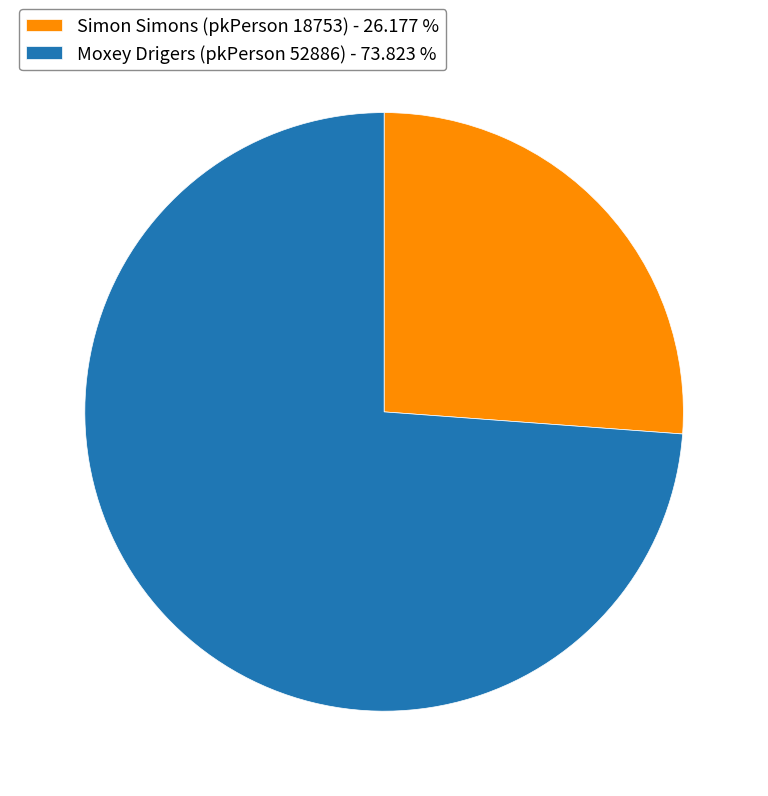

What is the ratio of the value at Simon Simons (pkPerson 18753) - 26.177 % to the value at Moxey Drigers (pkPerson 52886) - 73.823 %?

0.4